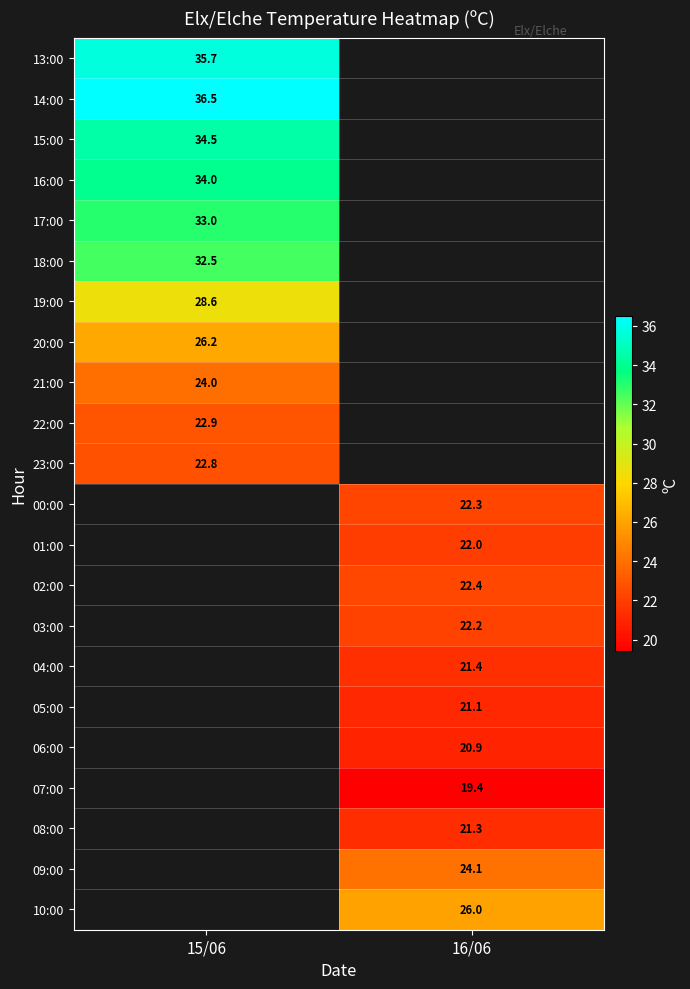

At how many categories does at least one series exceed 26?

1